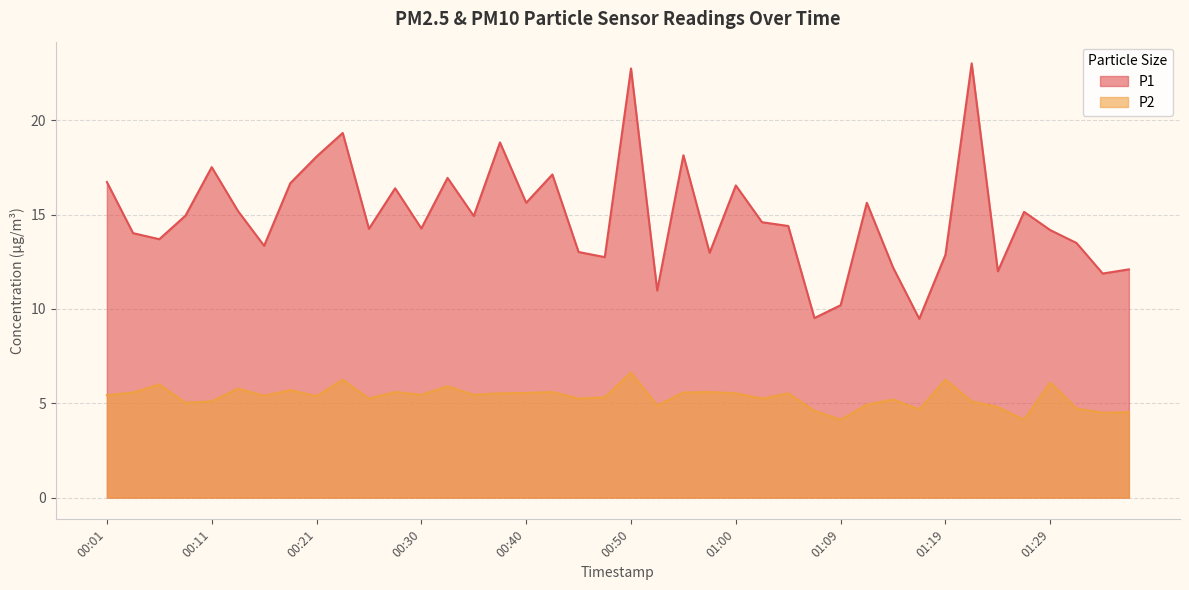

True or false: P2 and P1 intersect in this chart.

False